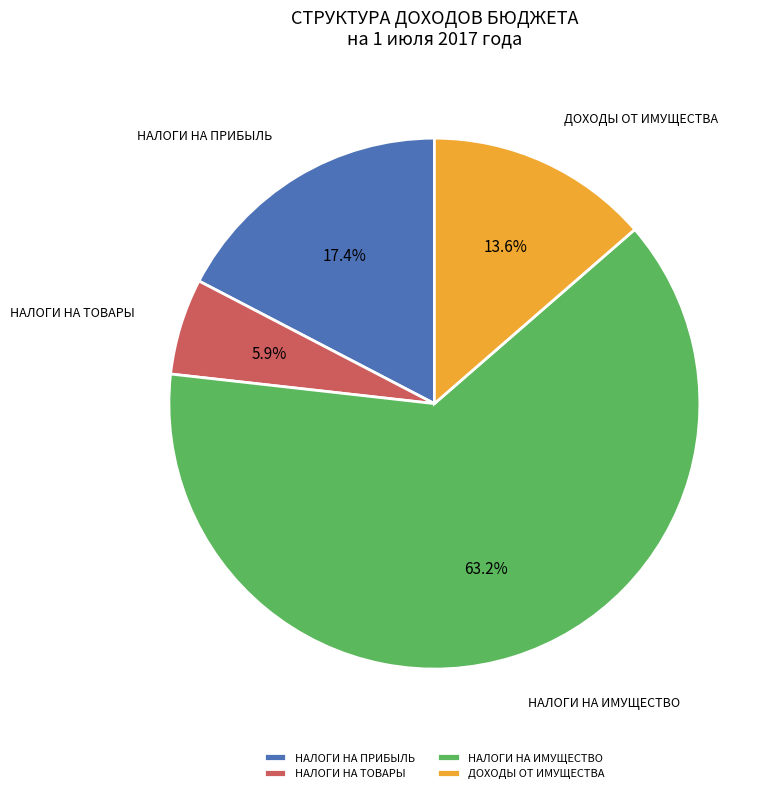

Which category accounts for the majority?

НАЛОГИ НА ИМУЩЕСТВО